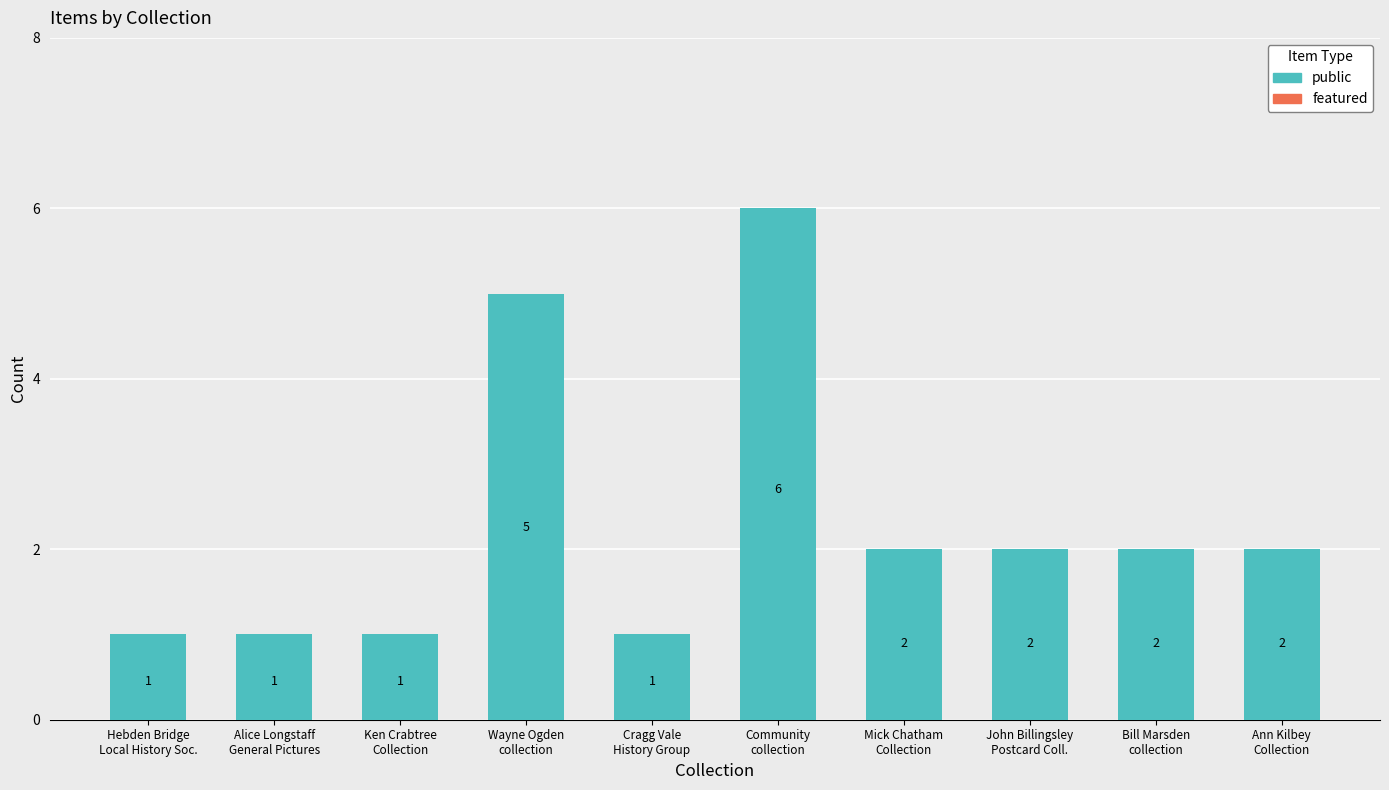

What is the sum of all values?

23